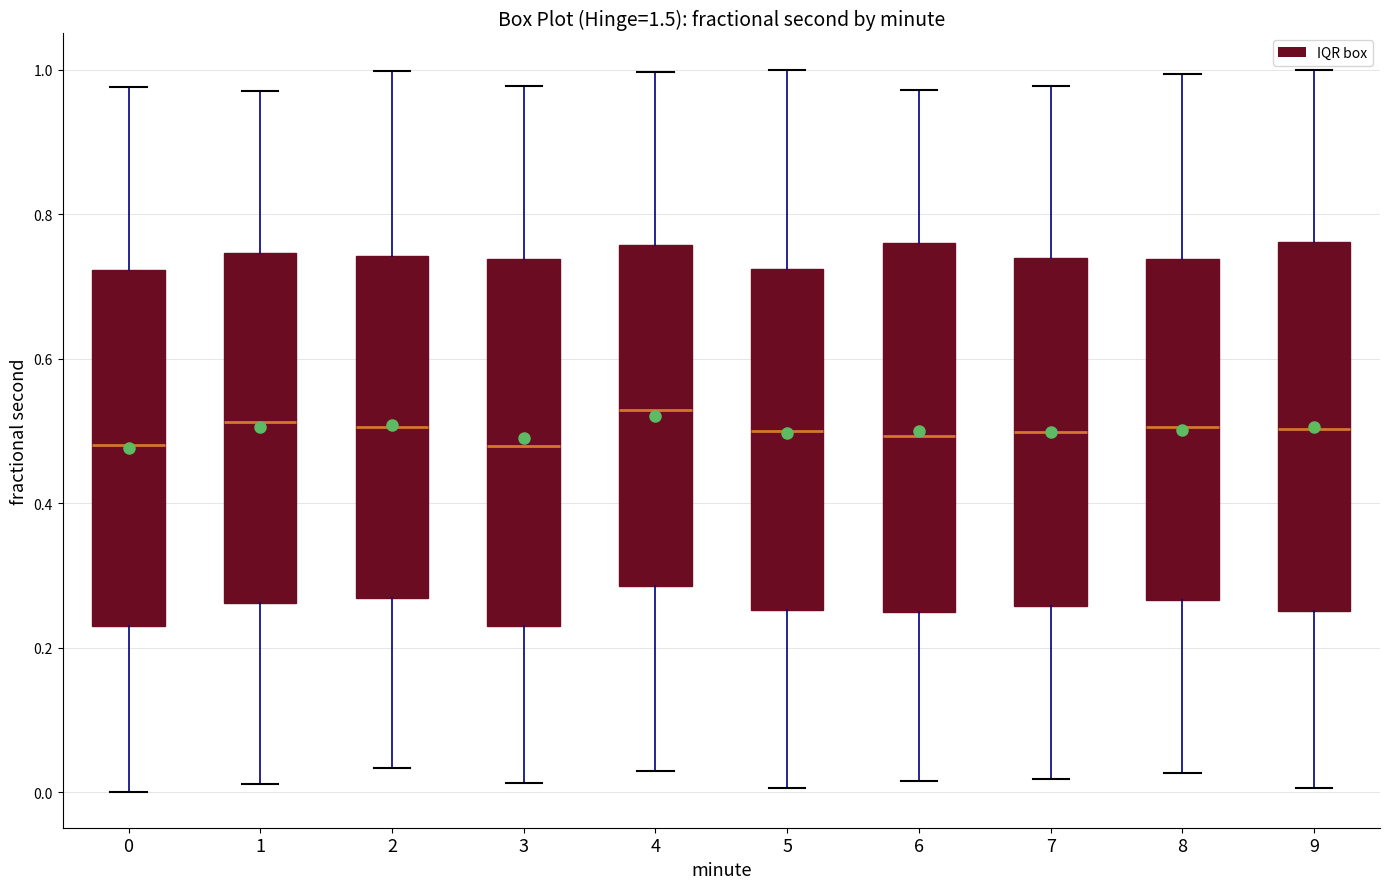

Reading left to right, transcribe this box plot: for each box, give where its median line is, the range the box spans, and where its two whiskers end, as read against the y-axis. The values are not printed on the chart, so give them approximately, as read against the axis.

0: median 0.48, box 0.24 to 0.72, whiskers 0.00 to 0.98
1: median 0.52, box 0.26 to 0.74, whiskers 0.02 to 0.98
2: median 0.50, box 0.26 to 0.74, whiskers 0.04 to 1.00
3: median 0.48, box 0.22 to 0.74, whiskers 0.02 to 0.98
4: median 0.52, box 0.28 to 0.76, whiskers 0.02 to 1.00
5: median 0.50, box 0.26 to 0.72, whiskers 0.00 to 1.00
6: median 0.50, box 0.24 to 0.76, whiskers 0.02 to 0.98
7: median 0.50, box 0.26 to 0.74, whiskers 0.02 to 0.98
8: median 0.50, box 0.26 to 0.74, whiskers 0.02 to 1.00
9: median 0.50, box 0.24 to 0.76, whiskers 0.00 to 1.00